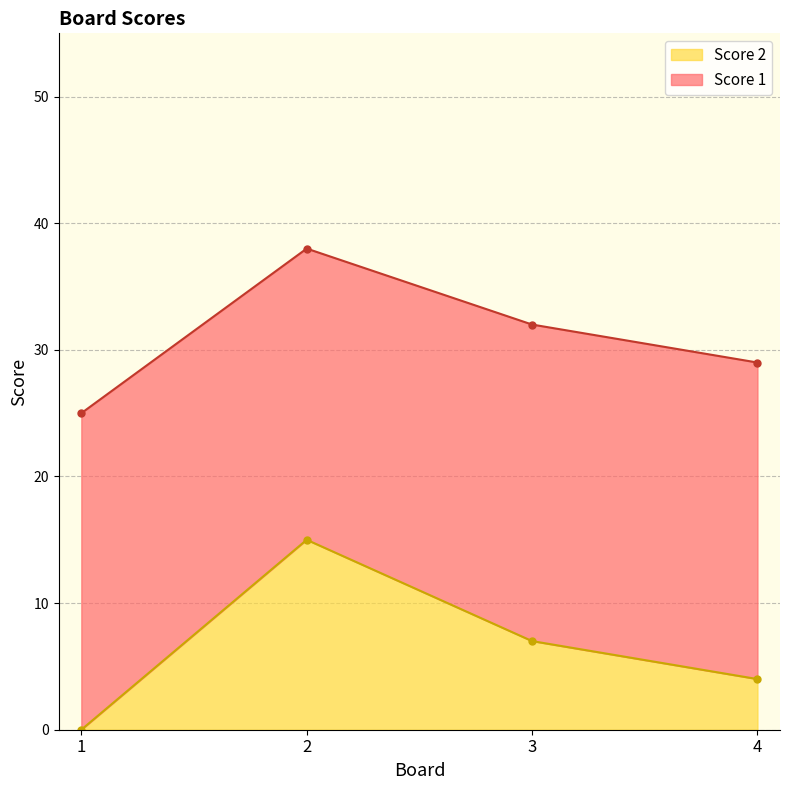

How many values are above zero?

3